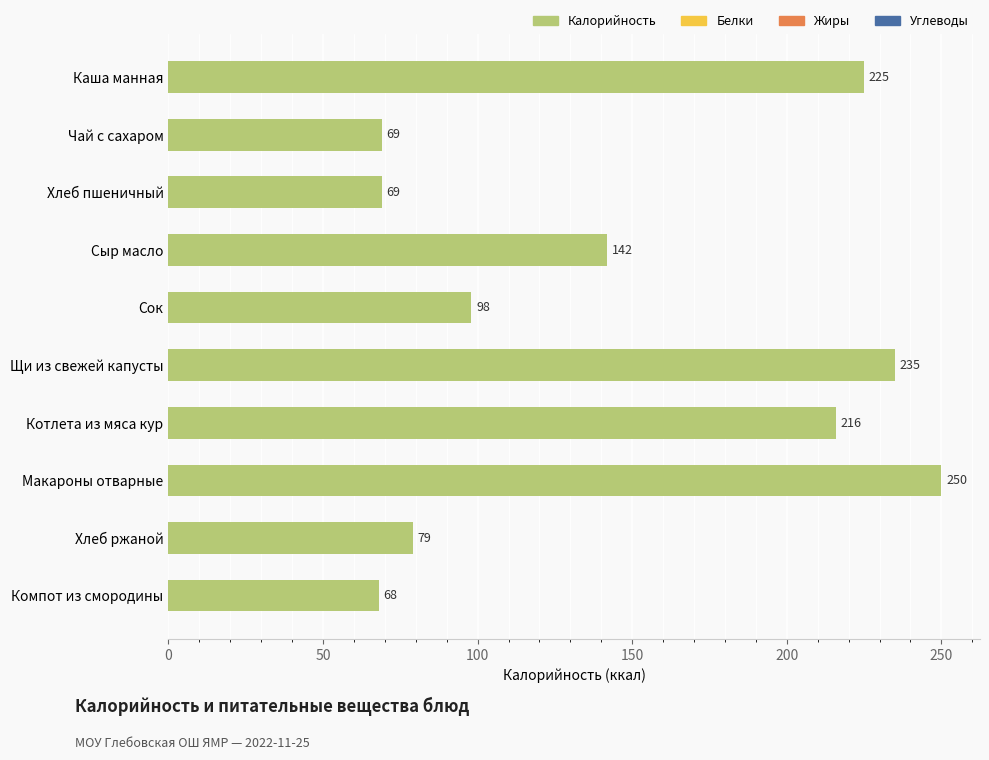

At which label is the value closest to 159?

Сыр масло